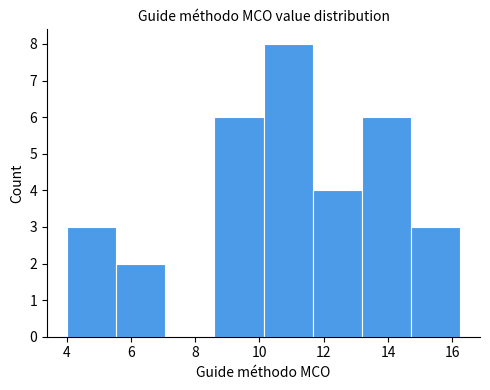

What is the height of the bar covering 10.2 to 11.6 on the x-axis? Neither the bar edges nor the heights are printed on the chart, so give them approximately, as read against the axes.

8